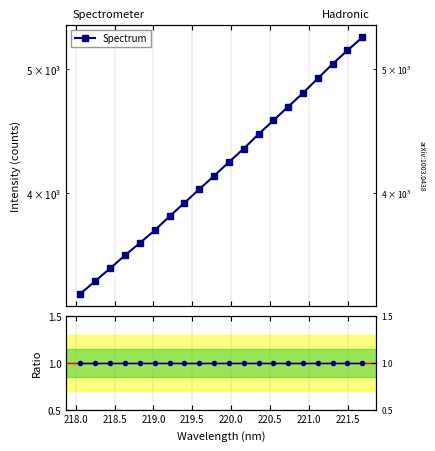

How many lines are shown in the chart?

2